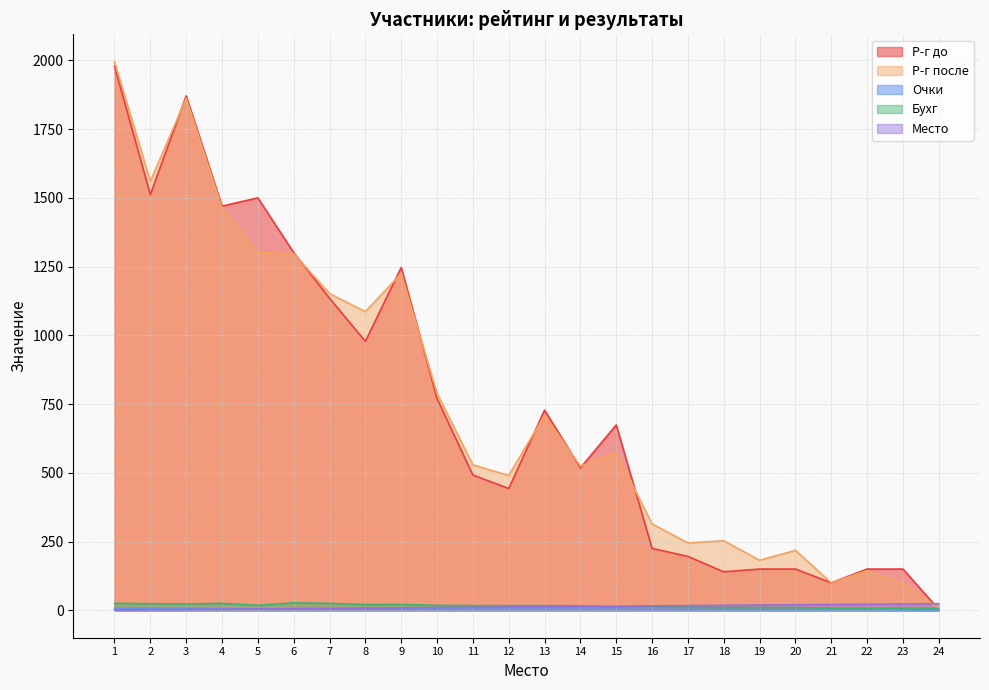

What is the difference between the maximum and minimum values in the Место series?

23.0